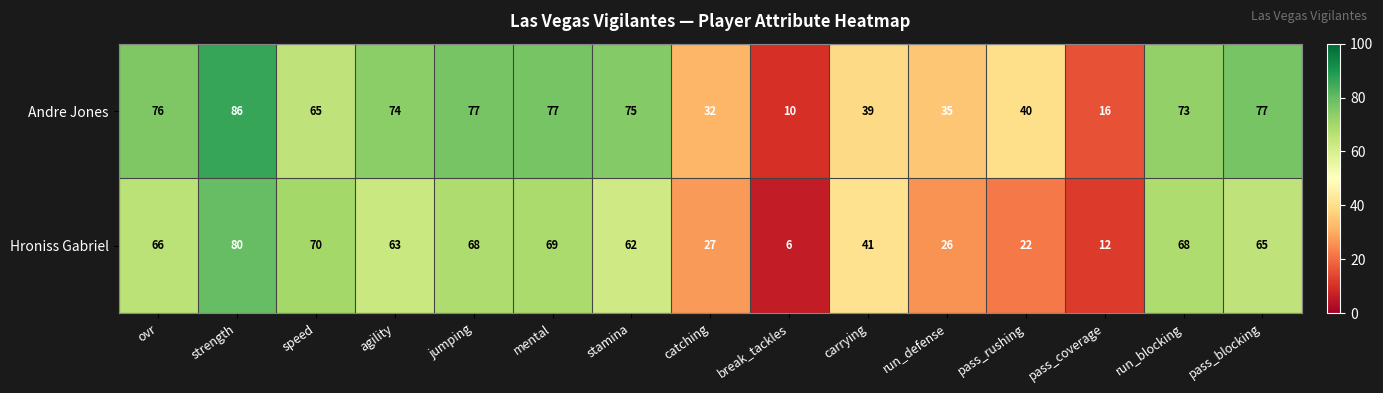

Rank the series by their average value, from lowest to highest.

Hroniss Gabriel, Andre Jones